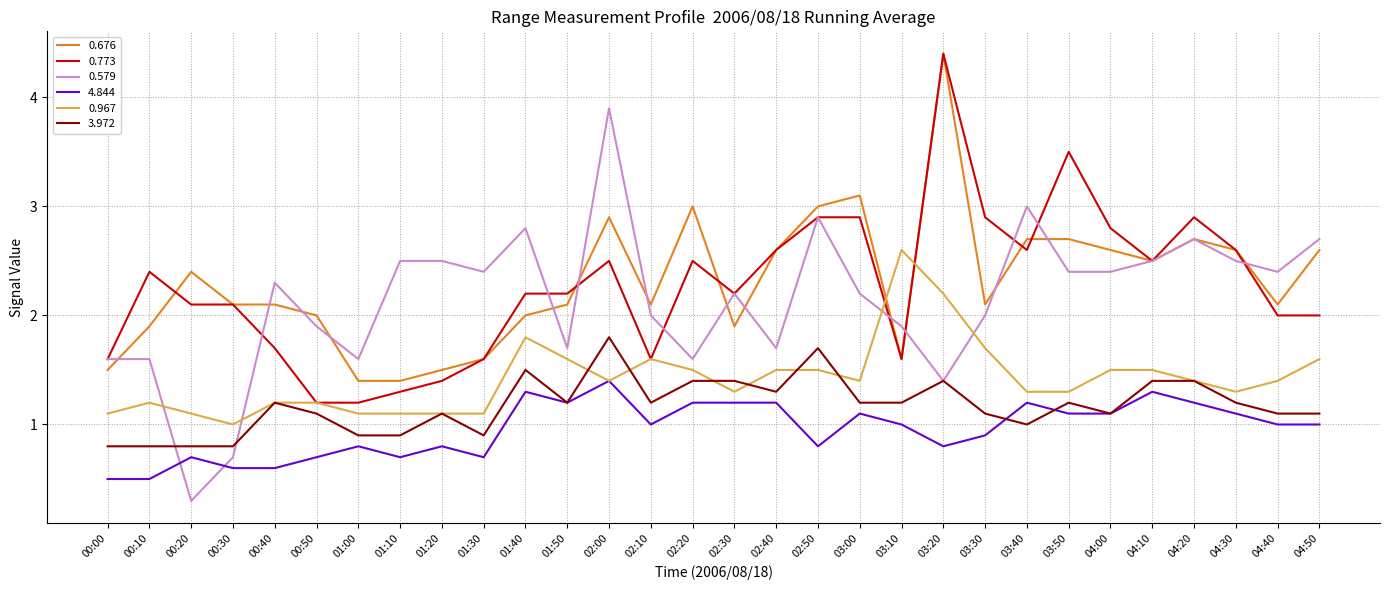

Reading left to right, transcribe all the data shown in this chart.

0.676: 00:00=1.5	00:10=1.9	00:20=2.4	00:30=2.1	00:40=2.1	00:50=2.0	01:00=1.4	01:10=1.4	01:20=1.5	01:30=1.6	01:40=2.0	01:50=2.1	02:00=2.9	02:10=2.1	02:20=3.0	02:30=1.9	02:40=2.6	02:50=3.0	03:00=3.1	03:10=1.6	03:20=4.4	03:30=2.1	03:40=2.7	03:50=2.7	04:00=2.6	04:10=2.5	04:20=2.7	04:30=2.6	04:40=2.1	04:50=2.6
0.773: 00:00=1.6	00:10=2.4	00:20=2.1	00:30=2.1	00:40=1.7	00:50=1.2	01:00=1.2	01:10=1.3	01:20=1.4	01:30=1.6	01:40=2.2	01:50=2.2	02:00=2.5	02:10=1.6	02:20=2.5	02:30=2.2	02:40=2.6	02:50=2.9	03:00=2.9	03:10=1.6	03:20=4.4	03:30=2.9	03:40=2.6	03:50=3.5	04:00=2.8	04:10=2.5	04:20=2.9	04:30=2.6	04:40=2.0	04:50=2.0
0.579: 00:00=1.6	00:10=1.6	00:20=0.3	00:30=0.7	00:40=2.3	00:50=1.9	01:00=1.6	01:10=2.5	01:20=2.5	01:30=2.4	01:40=2.8	01:50=1.7	02:00=3.9	02:10=2.0	02:20=1.6	02:30=2.2	02:40=1.7	02:50=2.9	03:00=2.2	03:10=1.9	03:20=1.4	03:30=2.0	03:40=3.0	03:50=2.4	04:00=2.4	04:10=2.5	04:20=2.7	04:30=2.5	04:40=2.4	04:50=2.7
4.844: 00:00=0.5	00:10=0.5	00:20=0.7	00:30=0.6	00:40=0.6	00:50=0.7	01:00=0.8	01:10=0.7	01:20=0.8	01:30=0.7	01:40=1.3	01:50=1.2	02:00=1.4	02:10=1.0	02:20=1.2	02:30=1.2	02:40=1.2	02:50=0.8	03:00=1.1	03:10=1.0	03:20=0.8	03:30=0.9	03:40=1.2	03:50=1.1	04:00=1.1	04:10=1.3	04:20=1.2	04:30=1.1	04:40=1.0	04:50=1.0
0.967: 00:00=1.1	00:10=1.2	00:20=1.1	00:30=1.0	00:40=1.2	00:50=1.2	01:00=1.1	01:10=1.1	01:20=1.1	01:30=1.1	01:40=1.8	01:50=1.6	02:00=1.4	02:10=1.6	02:20=1.5	02:30=1.3	02:40=1.5	02:50=1.5	03:00=1.4	03:10=2.6	03:20=2.2	03:30=1.7	03:40=1.3	03:50=1.3	04:00=1.5	04:10=1.5	04:20=1.4	04:30=1.3	04:40=1.4	04:50=1.6
3.972: 00:00=0.8	00:10=0.8	00:20=0.8	00:30=0.8	00:40=1.2	00:50=1.1	01:00=0.9	01:10=0.9	01:20=1.1	01:30=0.9	01:40=1.5	01:50=1.2	02:00=1.8	02:10=1.2	02:20=1.4	02:30=1.4	02:40=1.3	02:50=1.7	03:00=1.2	03:10=1.2	03:20=1.4	03:30=1.1	03:40=1.0	03:50=1.2	04:00=1.1	04:10=1.4	04:20=1.4	04:30=1.2	04:40=1.1	04:50=1.1